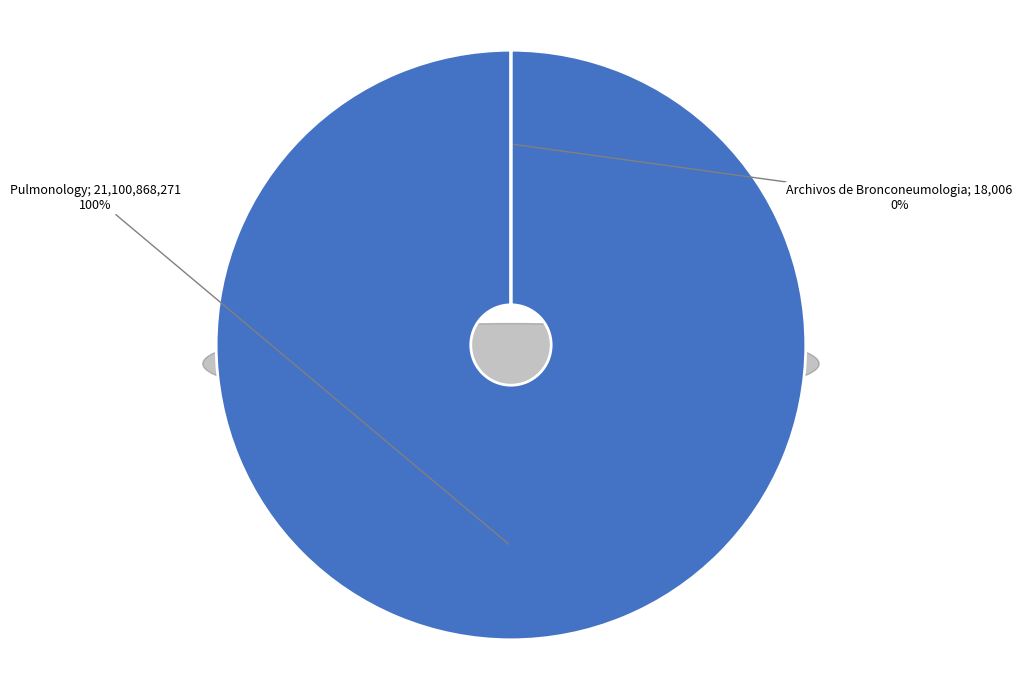

What is the majority slice?

Pulmonology